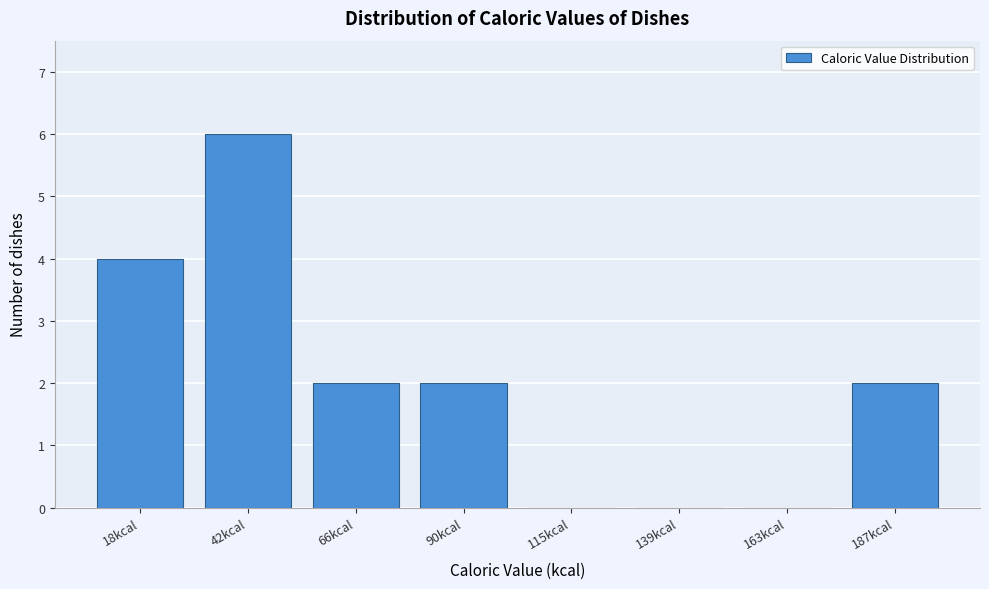

Reading left to right, extract all data points from this chart.

18kcal=4	42kcal=6	66kcal=2	90kcal=2	115kcal=0	139kcal=0	163kcal=0	187kcal=2